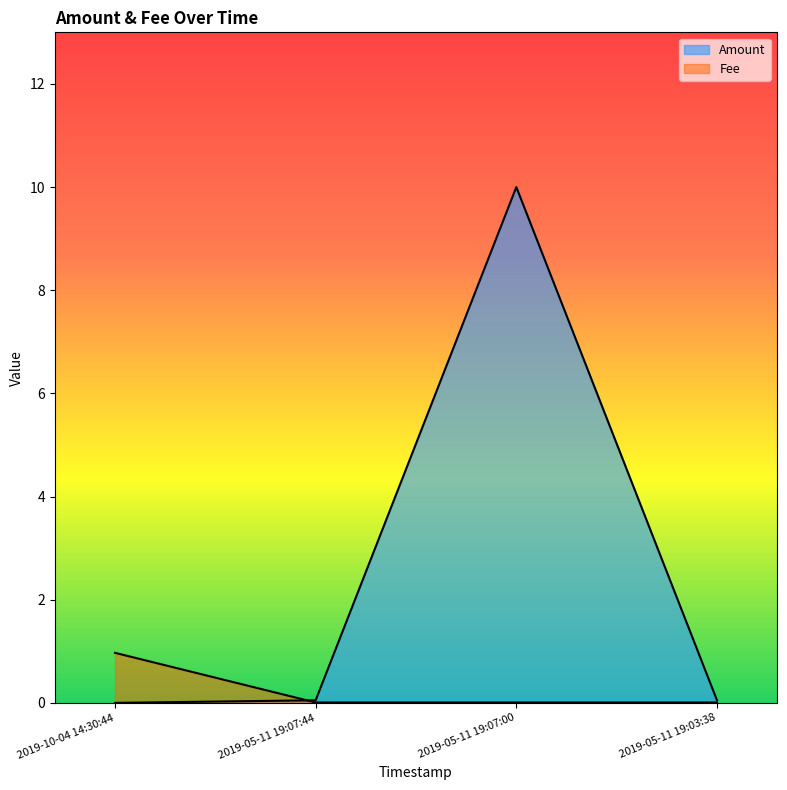

Where is Fee nearest to the value 0?

2019-05-11 19:07:44